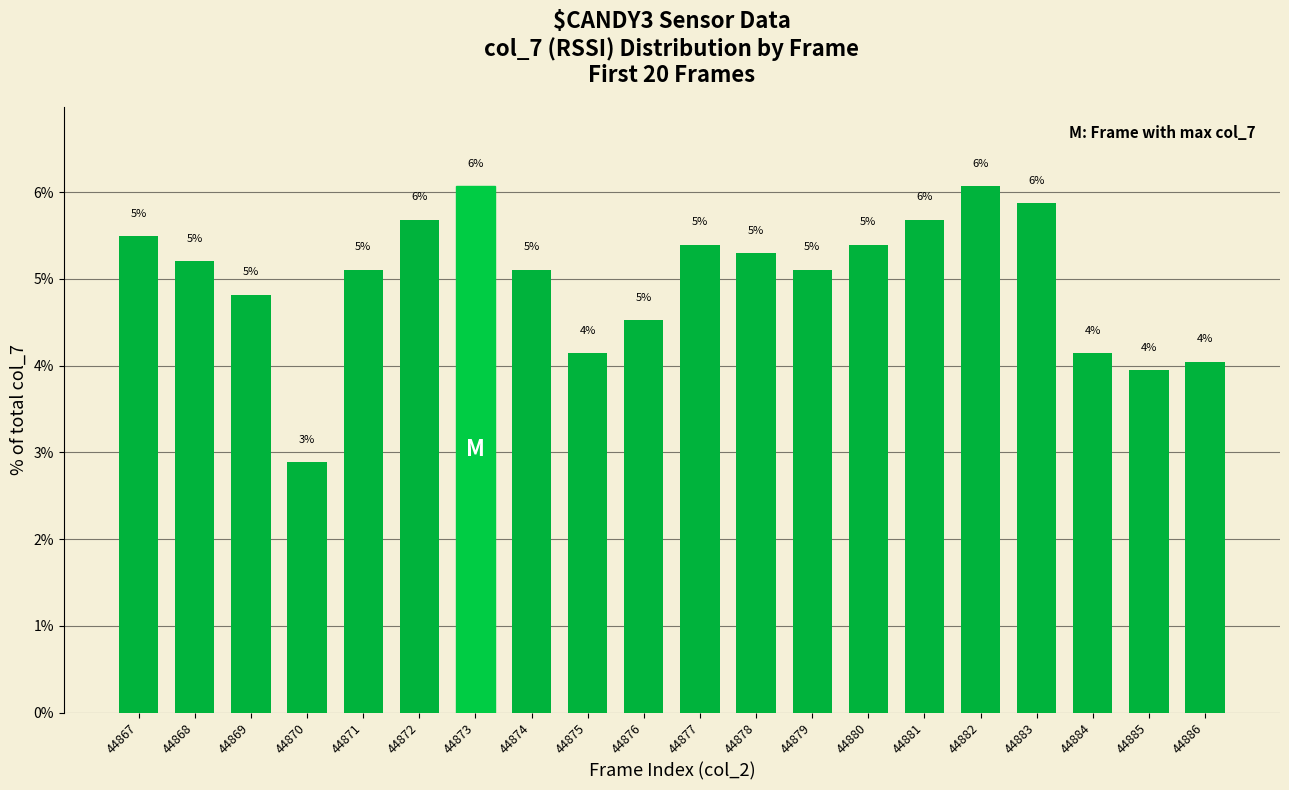

What is the difference between the second highest and second lowest values?

2.1